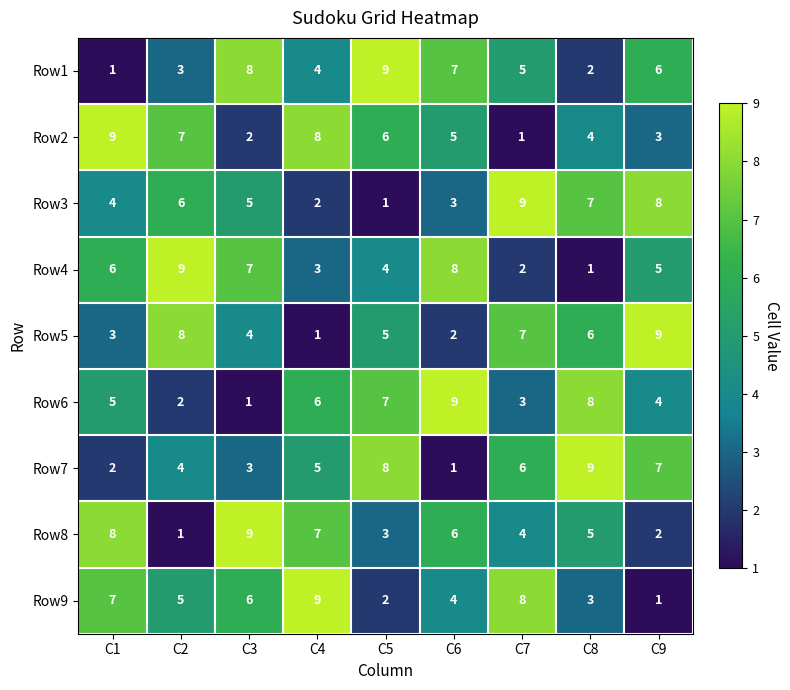

What is the greatest value displayed?

9